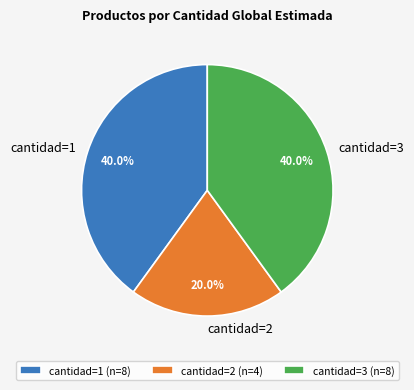

What is the ratio of the value at cantidad=2 to the value at cantidad=1?

0.5